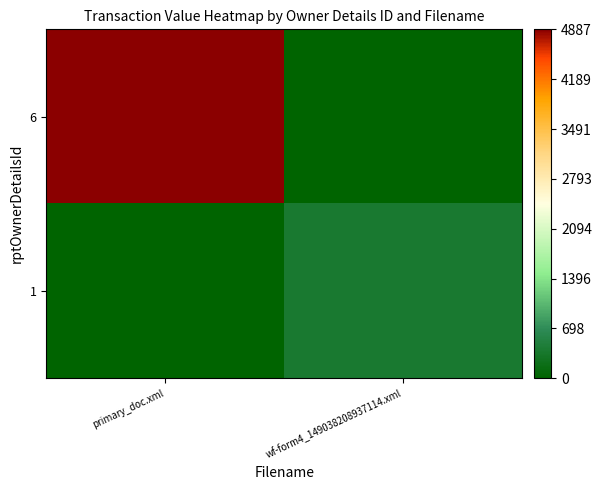

Reading left to right, extract all data points from this chart.

6: primary_doc.xml=4887	wf-form4_149038208937114.xml=0
1: primary_doc.xml=0	wf-form4_149038208937114.xml=400